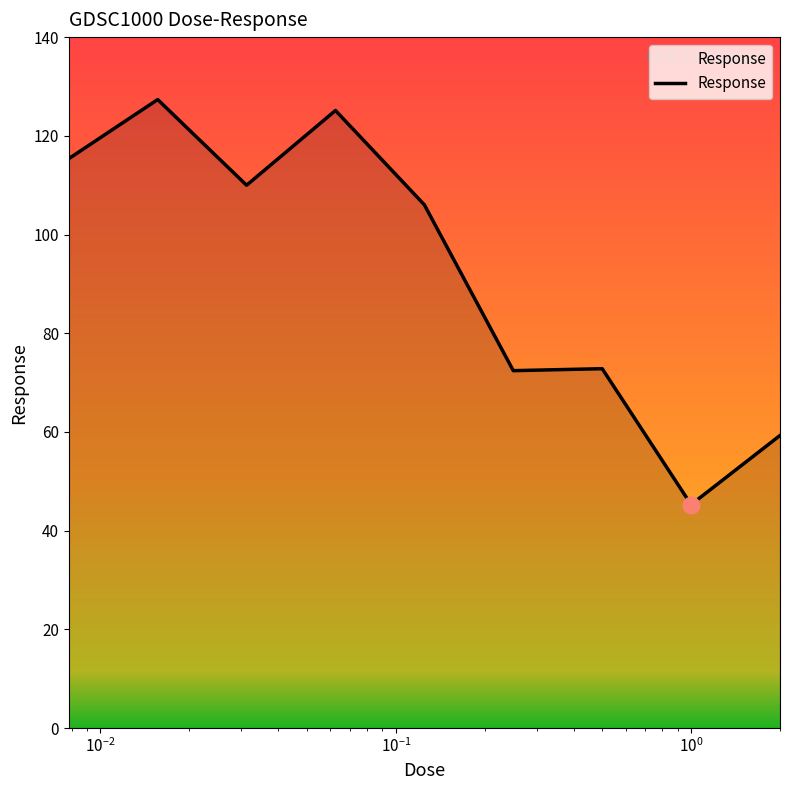

What is the difference between the maximum and minimum values?

82.1